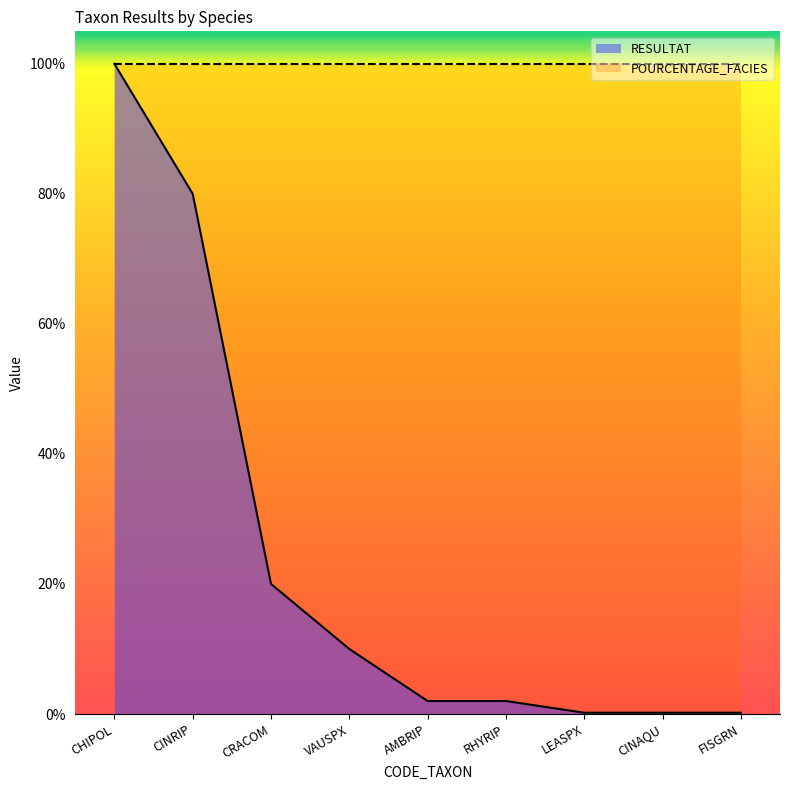

How many lines are shown in the chart?

2